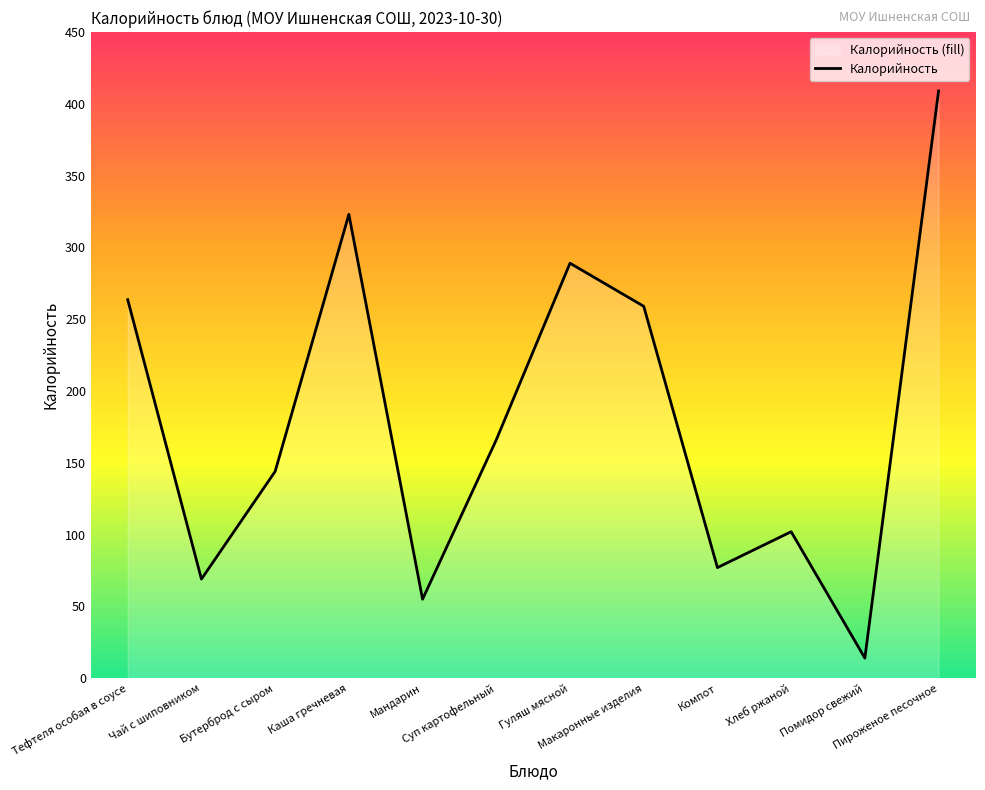

List the labels in order of value, largest first.

Пироженое песочное, Каша гречневая, Гуляш мясной, Тефтеля особая в соусе, Макаронные изделия, Суп картофельный, Бутерброд с сыром, Хлеб ржаной, Компот, Чай с шиповником, Мандарин, Помидор свежий